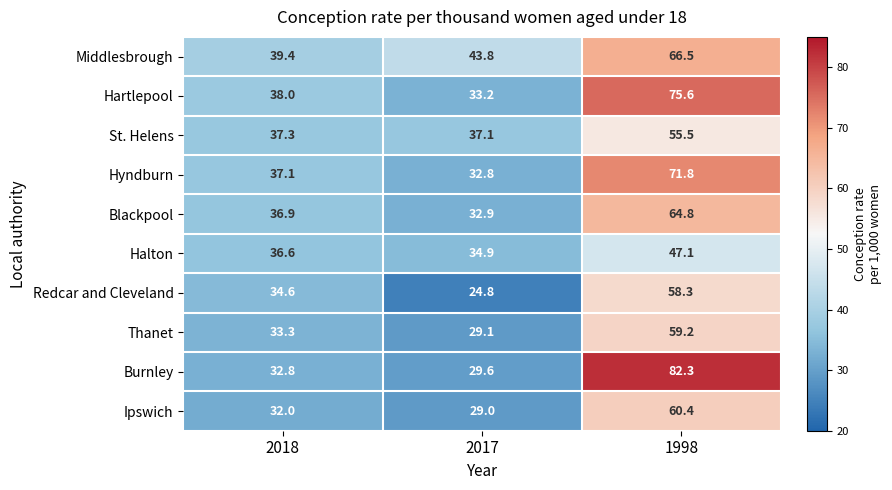

At which label does Middlesbrough first exceed 43?

2017